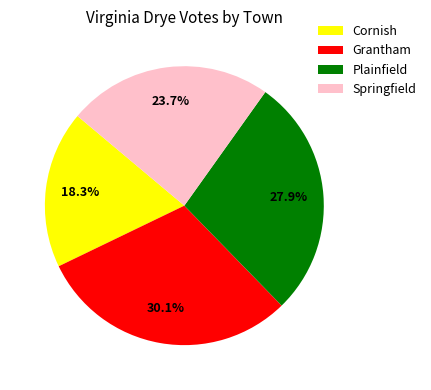

Rank the categories by value from lowest to highest.

Cornish, Springfield, Plainfield, Grantham